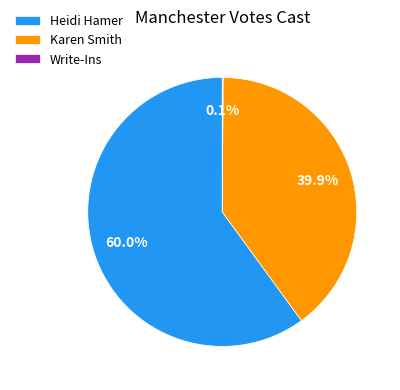

What is the largest slice in the pie chart?

Heidi Hamer